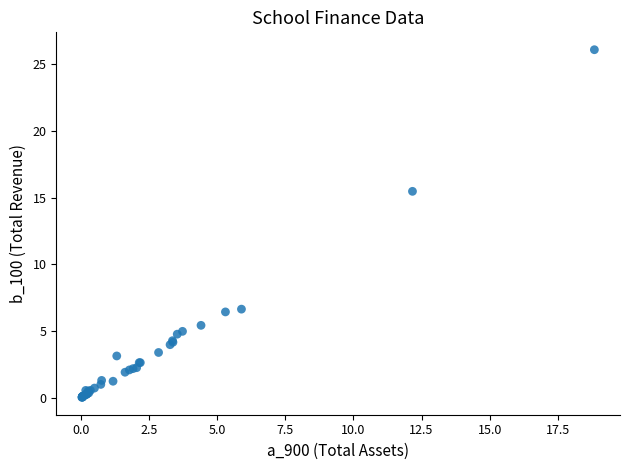

What Y value in the scatter plot is closest to 13?

15.5